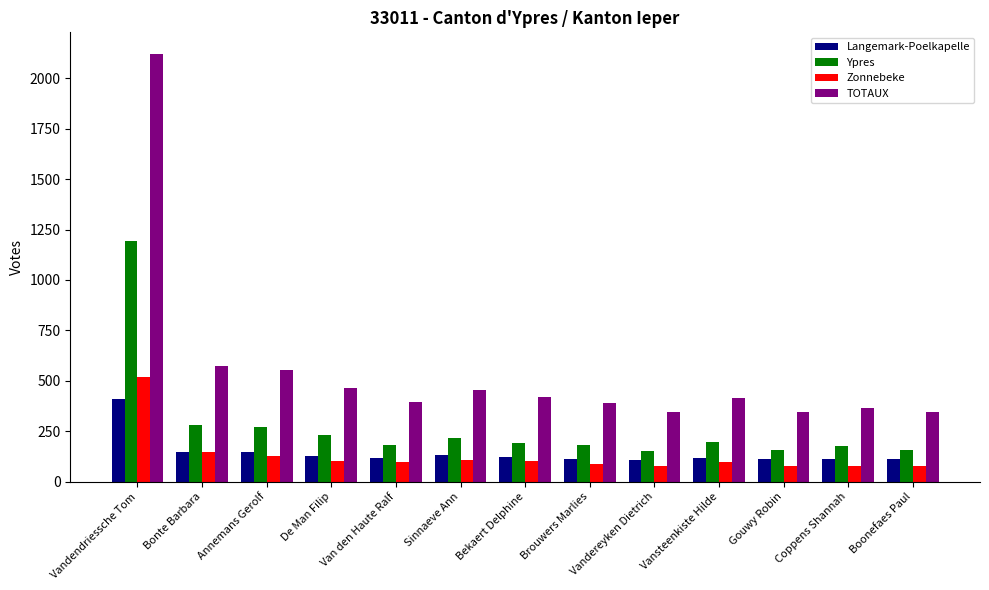

What is the label of the 5th bar from the left?

Van den Haute Ralf